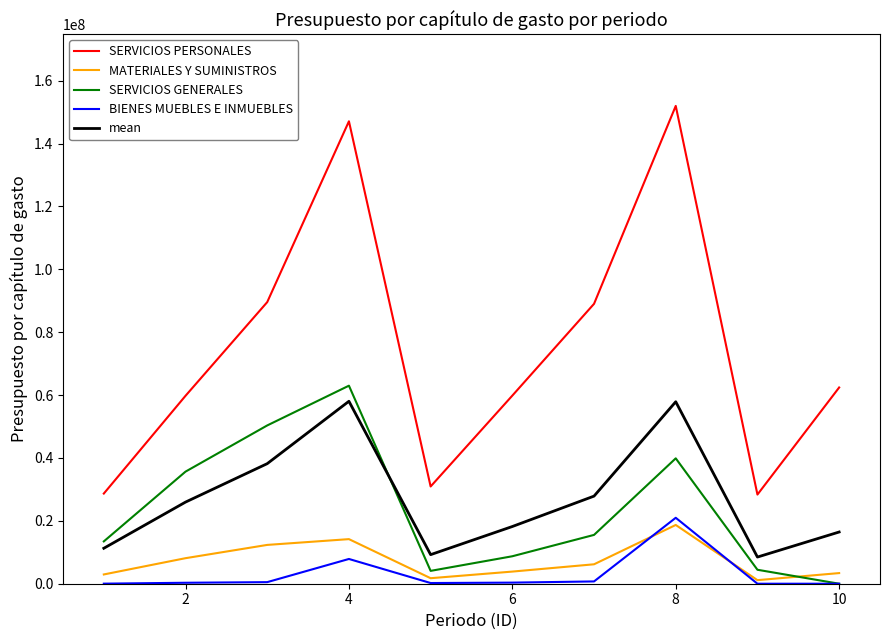

Which series has the largest total across all categories?

SERVICIOS PERSONALES